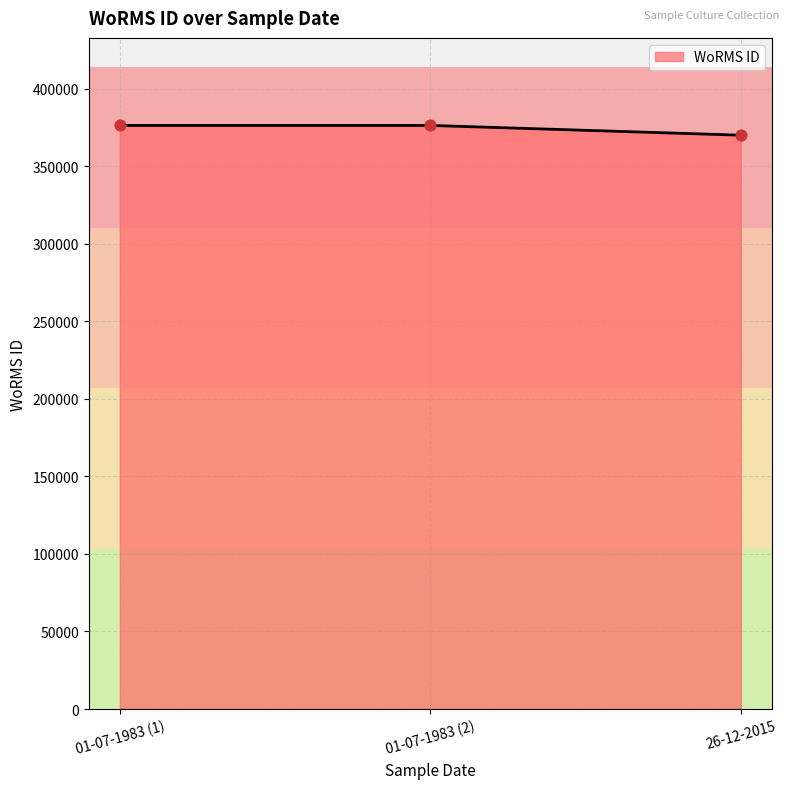

Approximately how many times larger is the value at 01-07-1983 (1) compared to 01-07-1983 (2)?

1.0